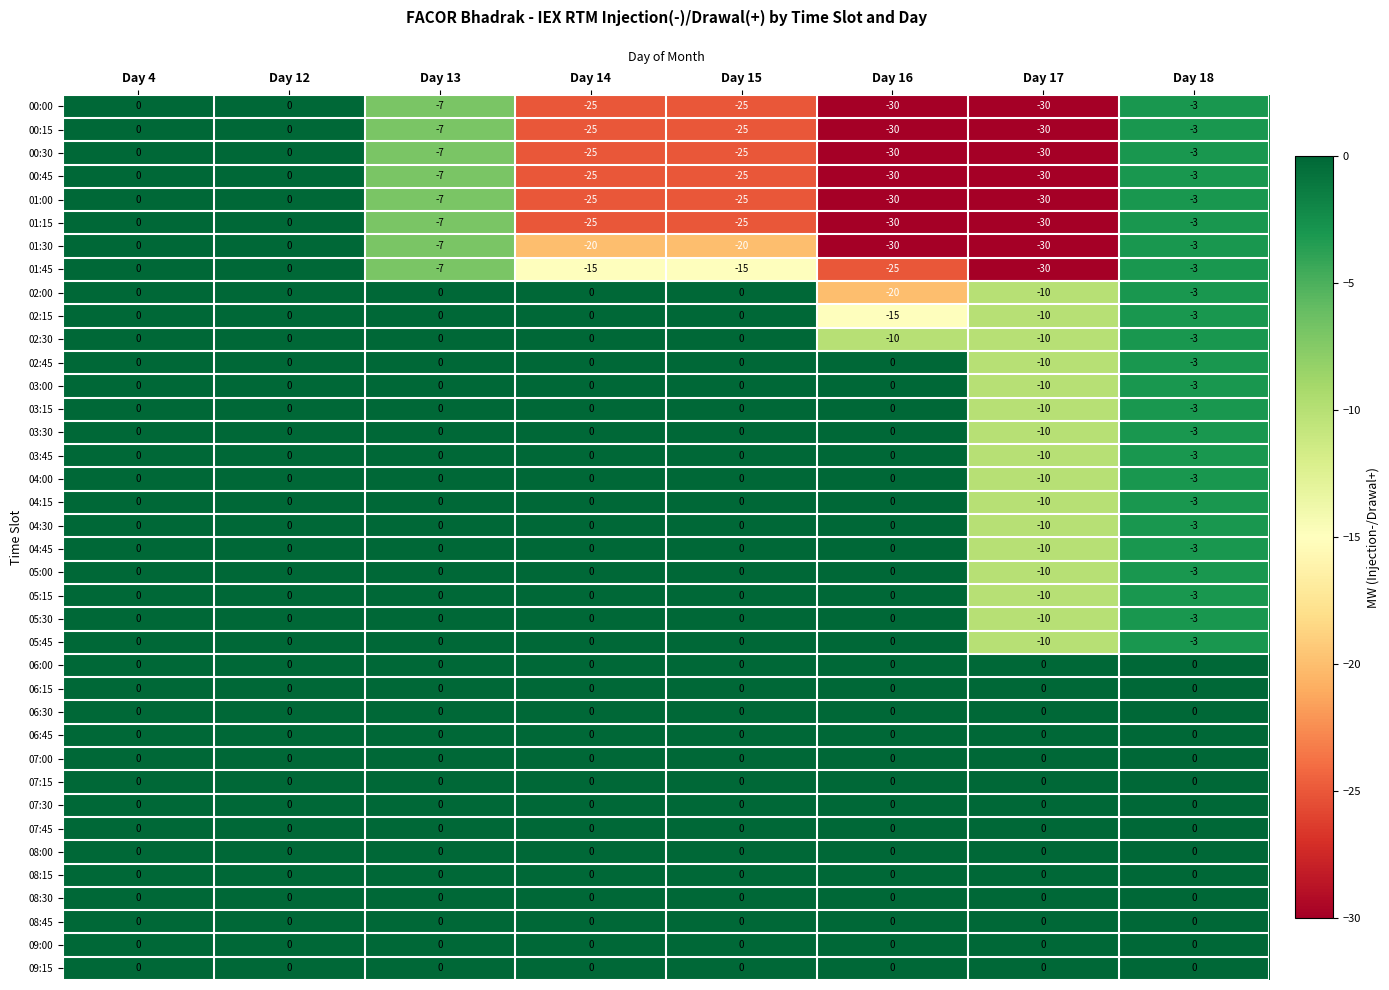

True or false: 03:30 has a value of 6 at Day 4.

False